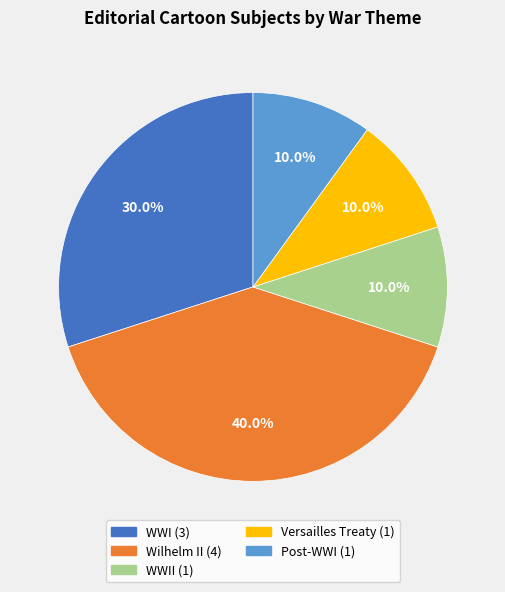

Is there a majority slice in this chart?

No